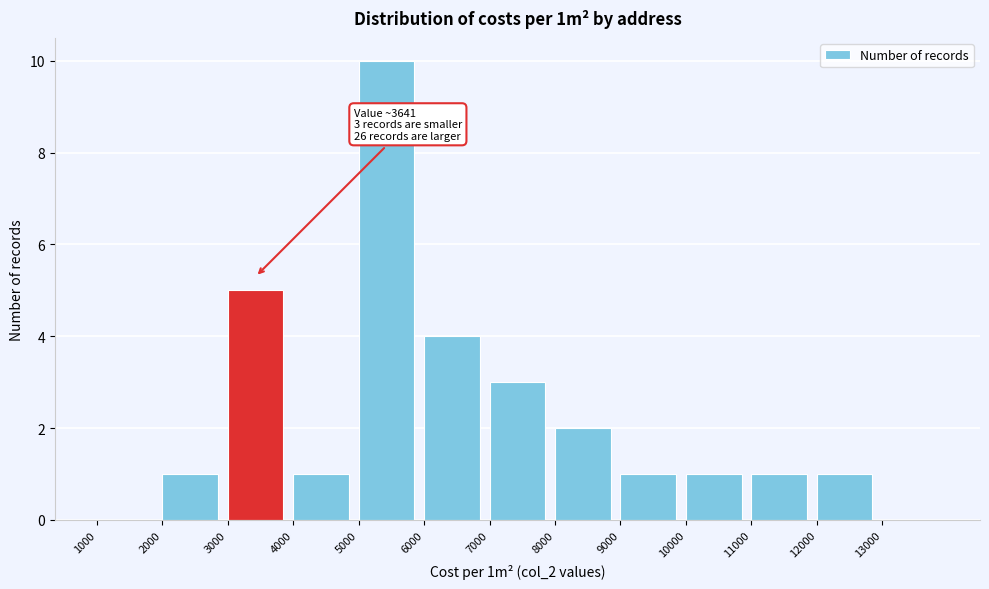

Over which range of the x-axis is the bar tallest?

5000 to 6000